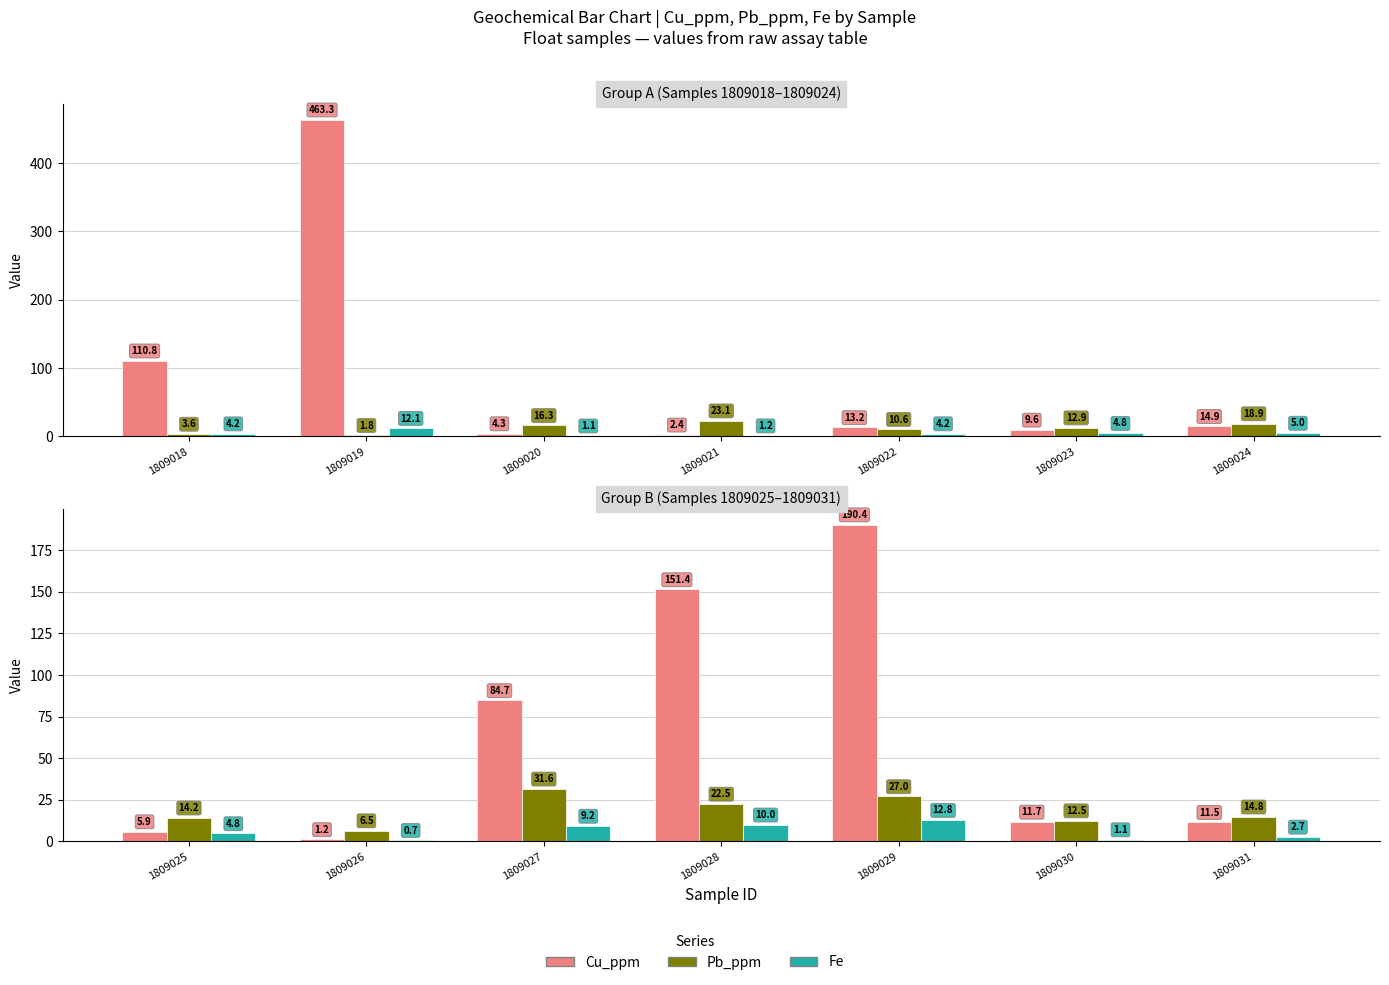

The Pb_ppm series shows 4.8 at 1809031. True or false?

False